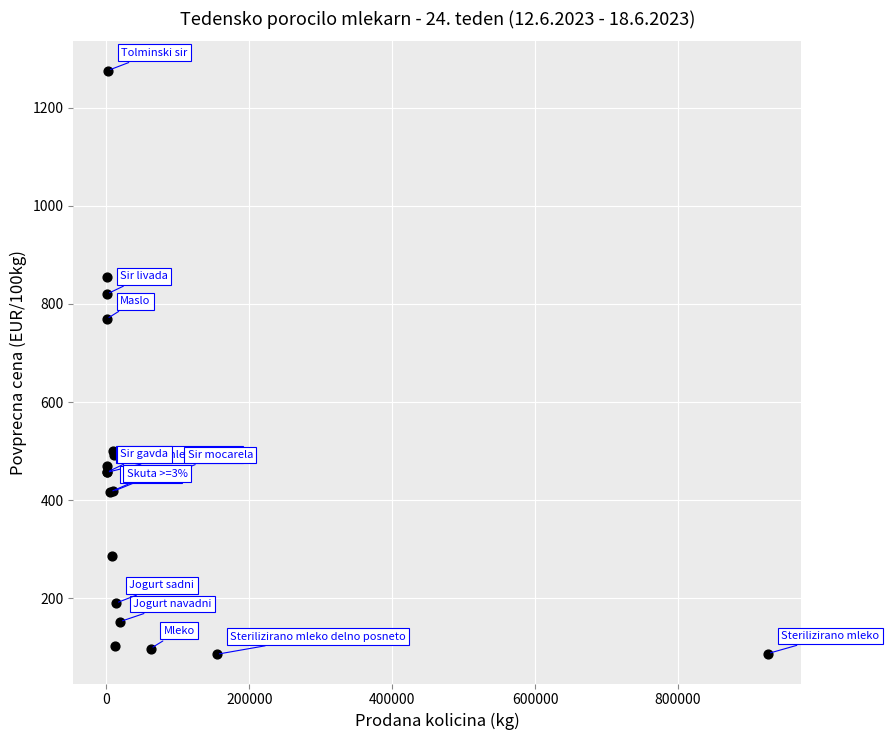

What Y value in the scatter plot is closest to 680?

769.2